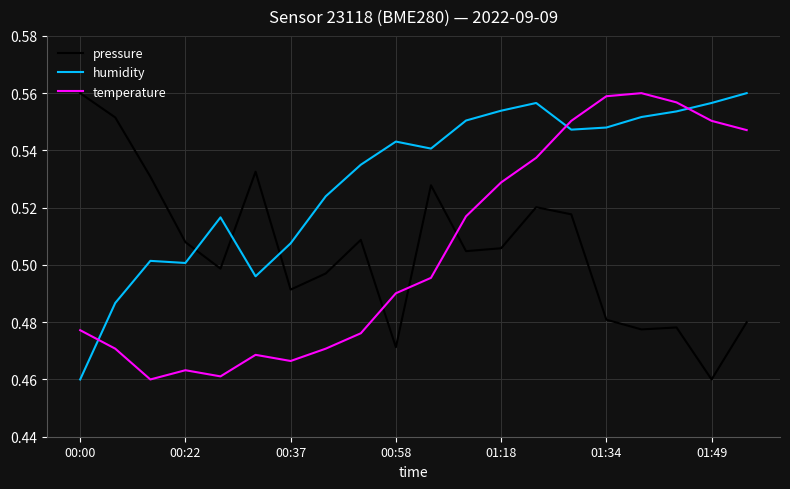

In pressure, how many points are lower than both neighbors (excluding endpoints)?

6